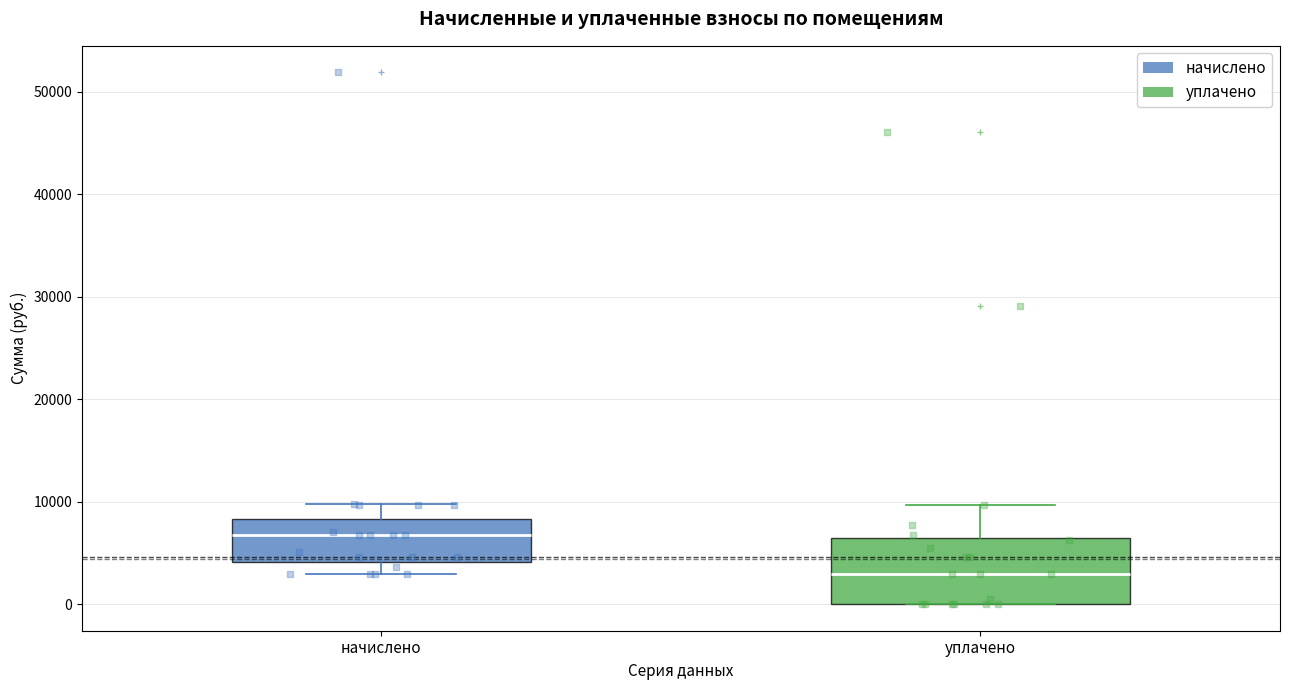

Reading left to right, transcribe this box plot: for each box, give where its median line is, the range the box spans, and where its two whiskers end, as read against the y-axis. The values are not printed on the chart, so give them approximately, as read against the axis.

начислено: median 7000, box 4000 to 8000, whiskers 3000 to 10000
уплачено: median 3000, box 0 to 6000, whiskers 0 to 10000